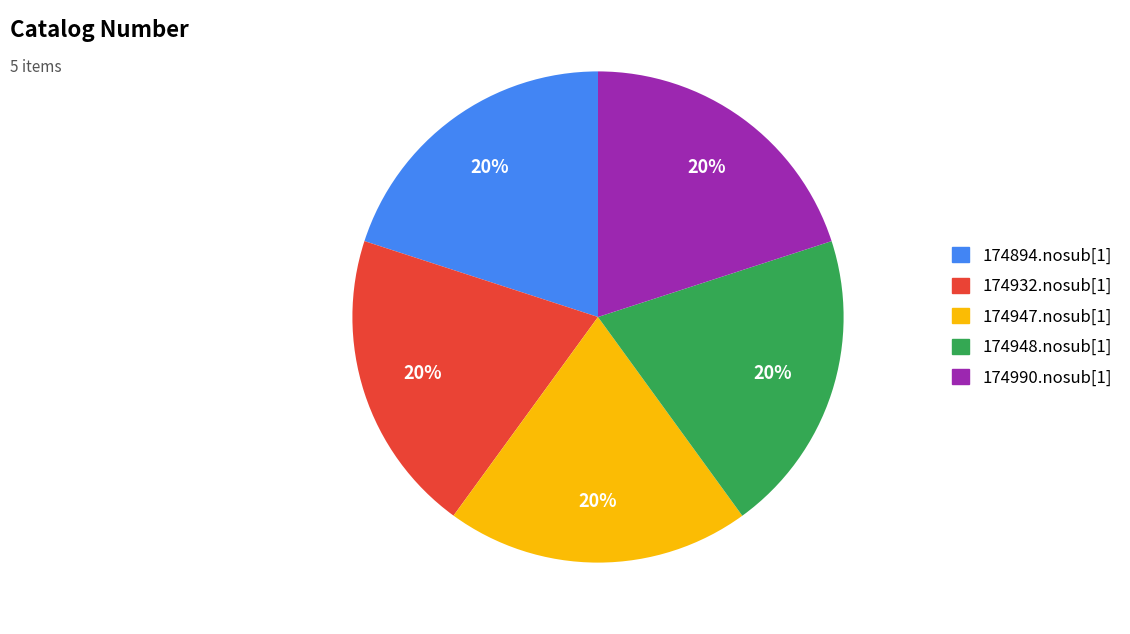

How many segments does this pie chart have?

5